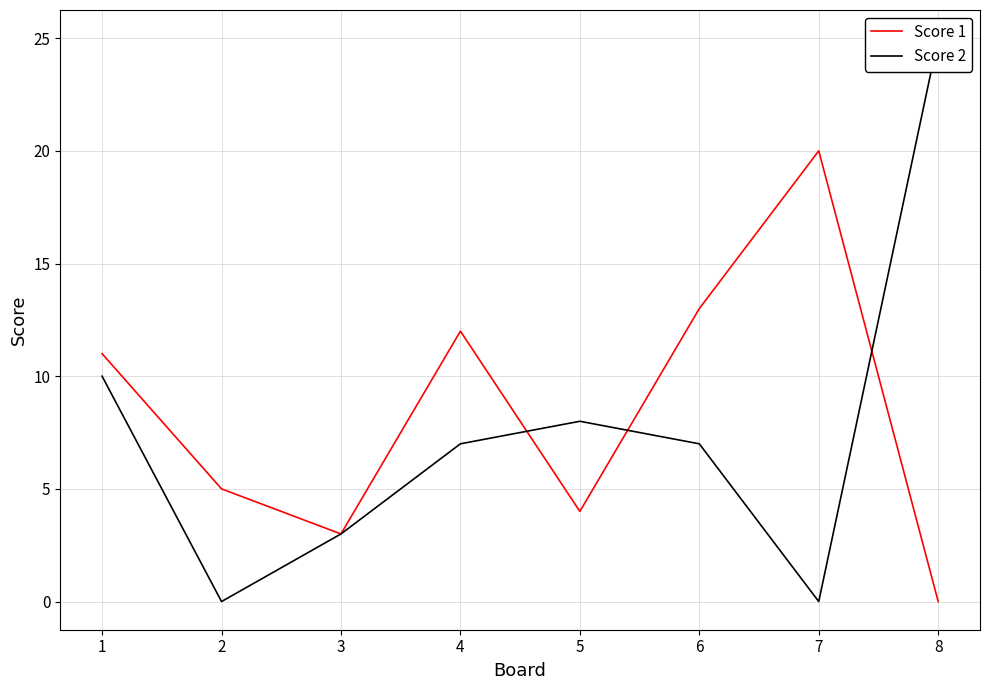

Which category has the lowest value in the Score 1 series?

8